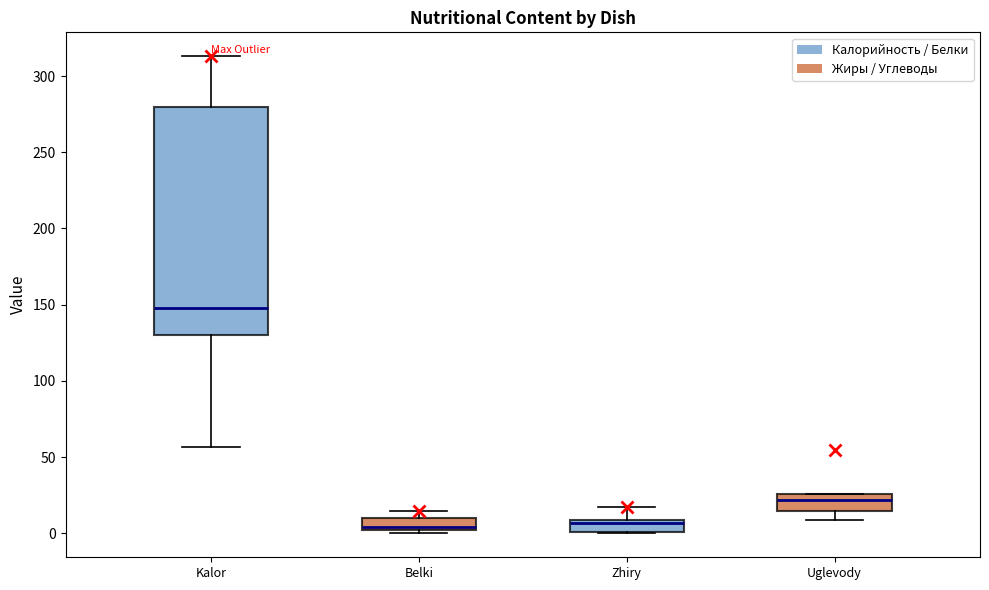

Which box is the tallest, from its lower edge to its upper edge?

Kalor